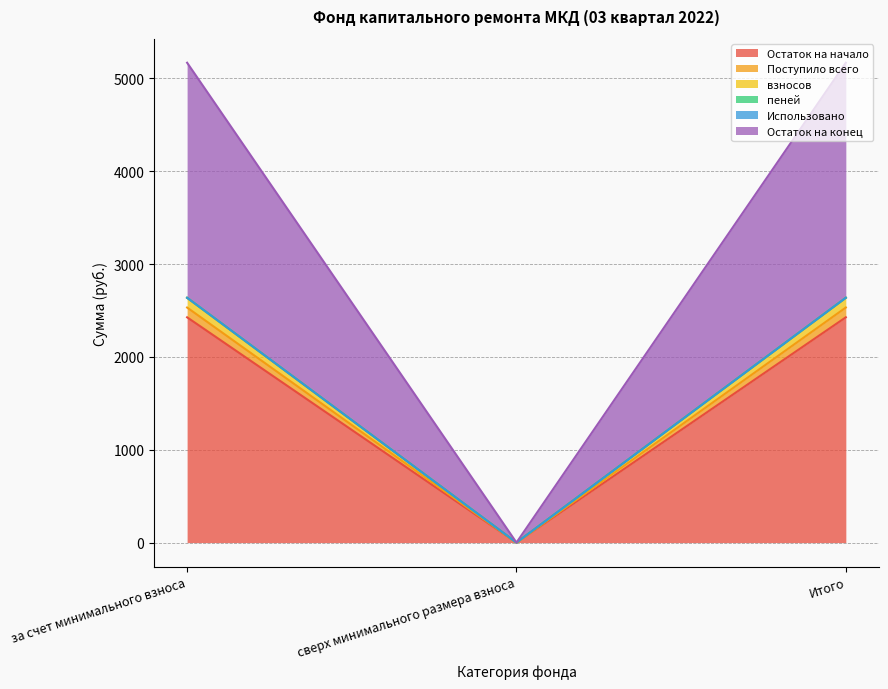

Does the chart have visible grid lines?

Yes